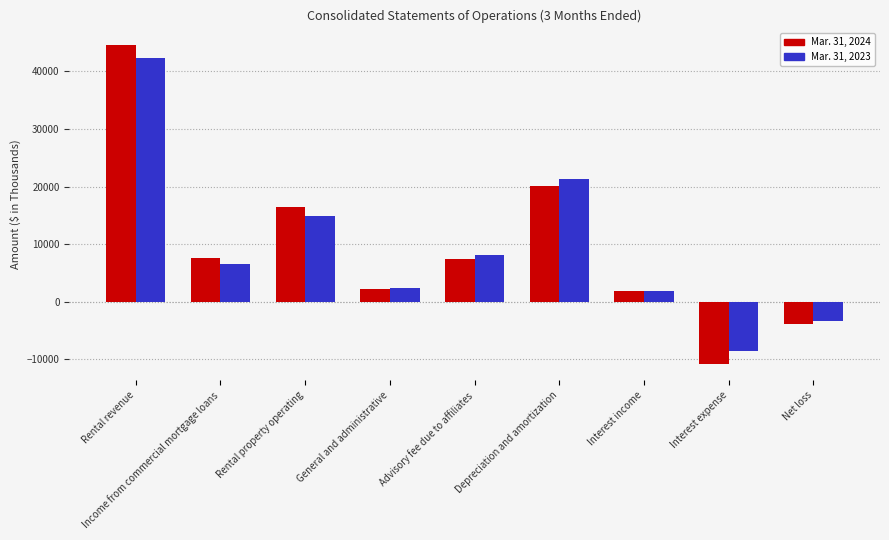

What position from the right is Advisory fee due to affiliates?

5